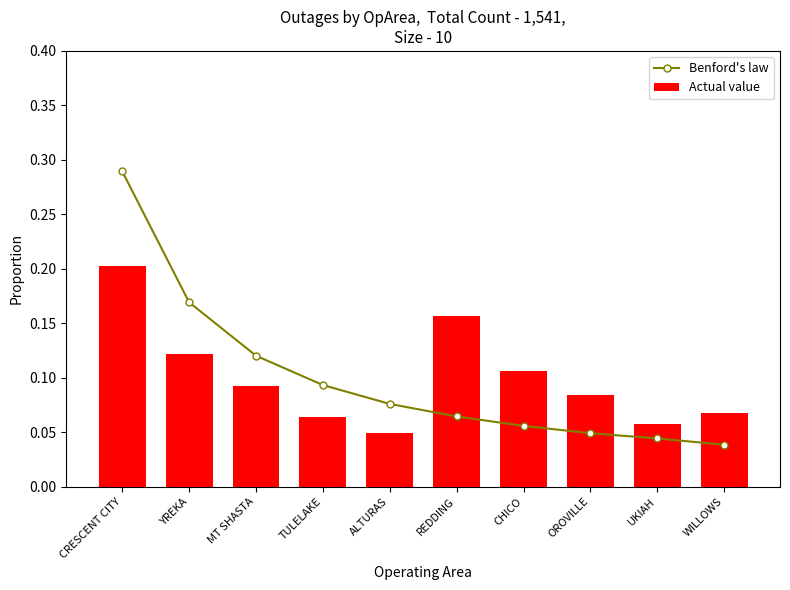

Which label corresponds to the largest value in the chart?

CRESCENT CITY